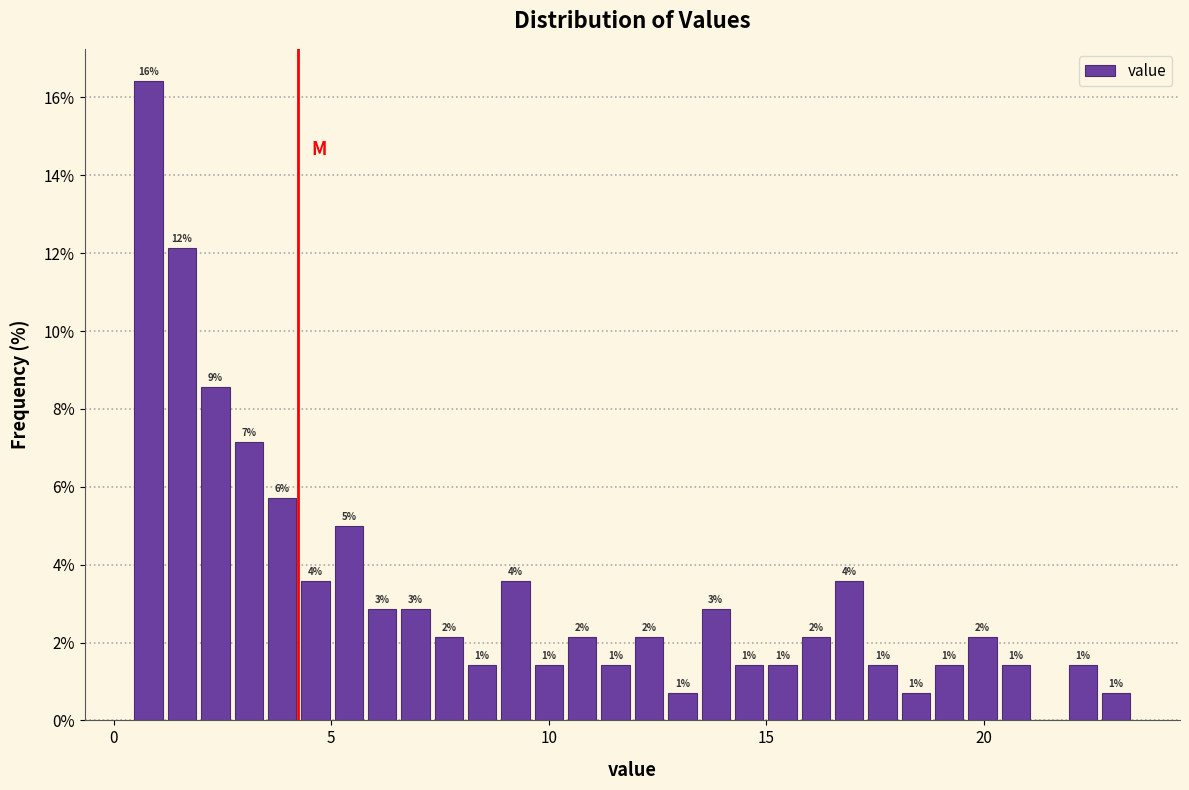

Around what value on the x-axis is the tallest bar? Give the approximate position of its centre, as read against the axis.

1.0